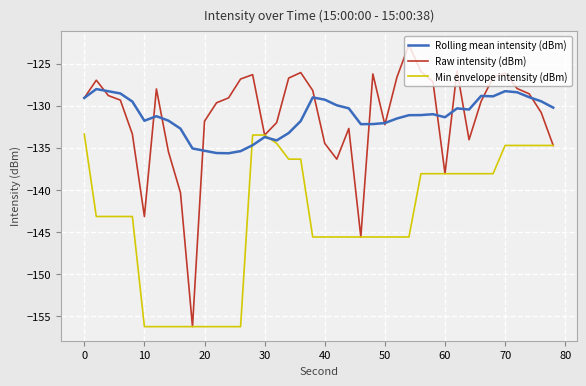

What is the highest value of the Rolling mean intensity (dBm) series?

-128.0